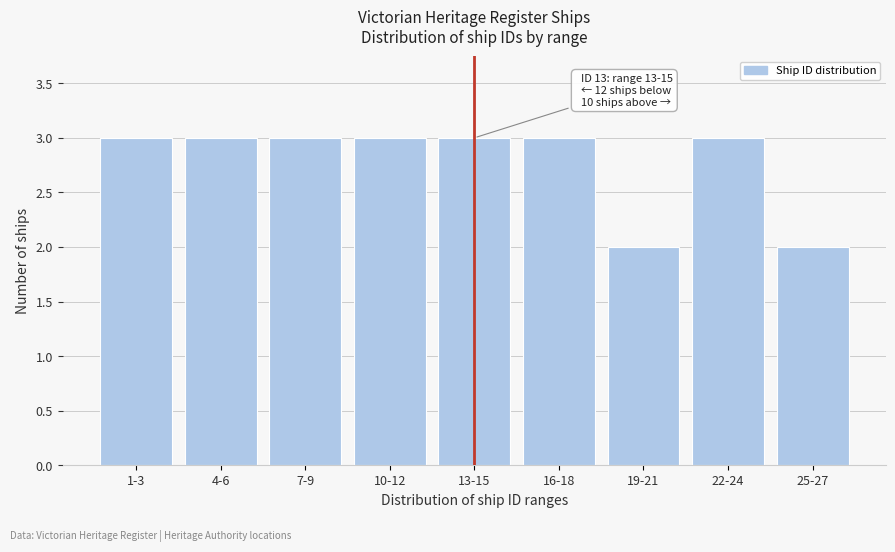

Reading right to left, list all the values displayed in this chart.

25-27=2	22-24=3	19-21=2	16-18=3	13-15=3	10-12=3	7-9=3	4-6=3	1-3=3